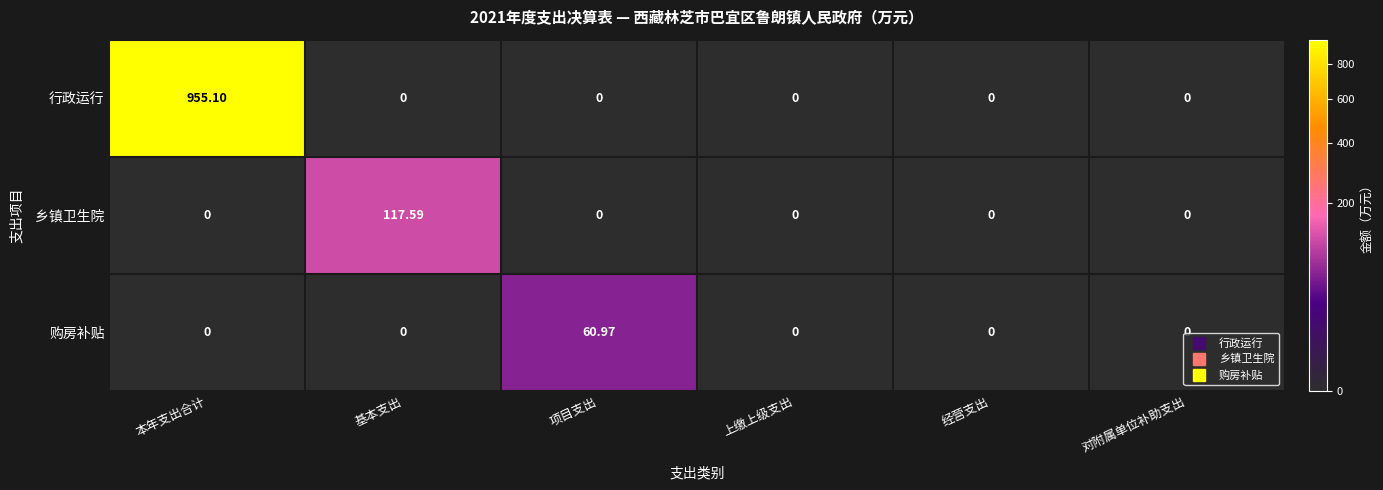

How many data points does each series have?

6